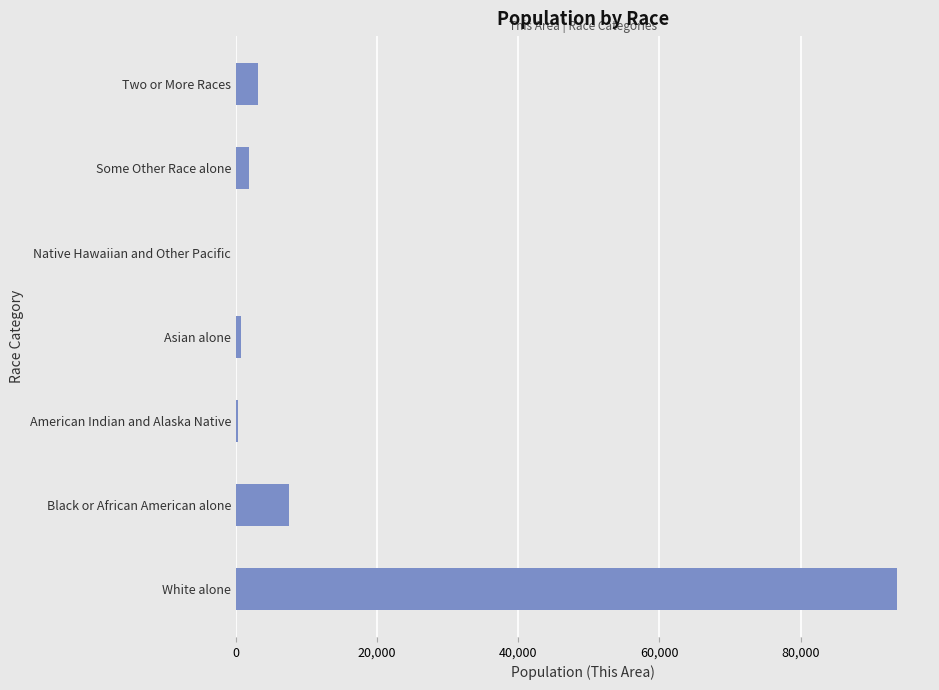

At which label is the value closest to 46840?

Black or African American alone